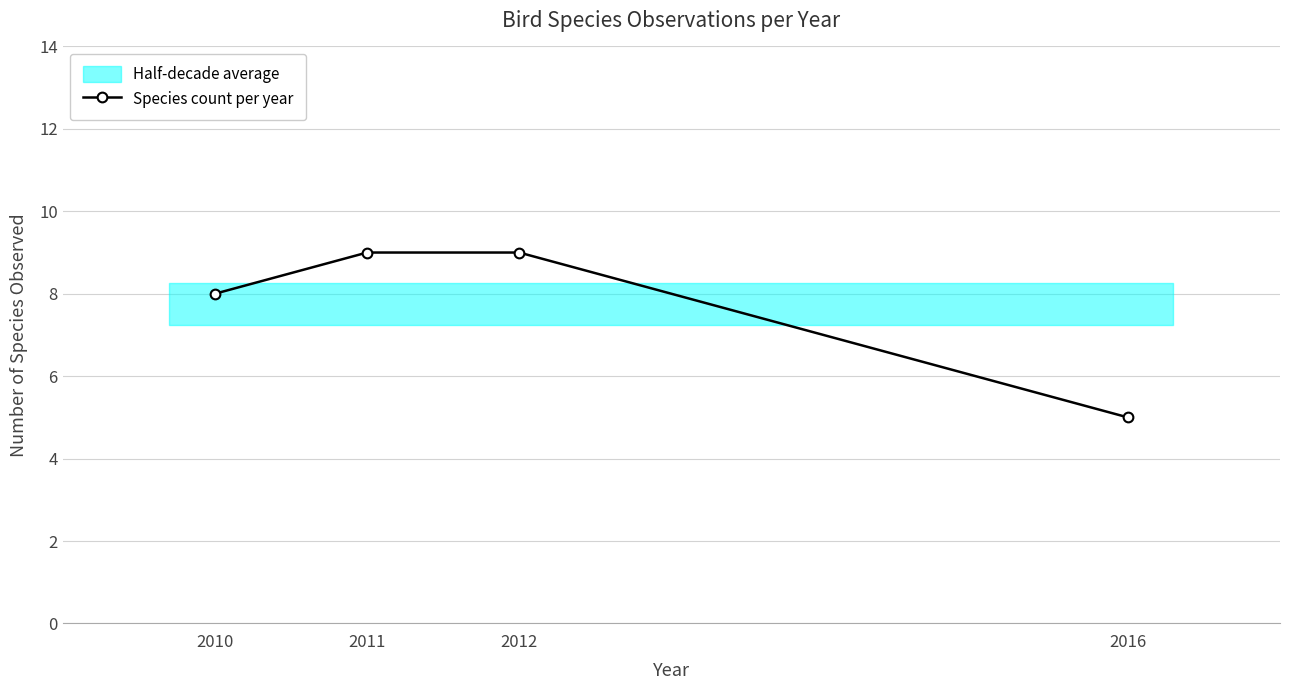

Between 2016 and 2011, which is larger?

2011